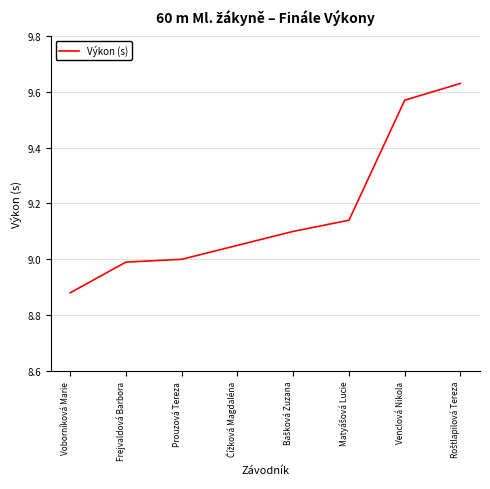

What is the sum of all values?

73.4